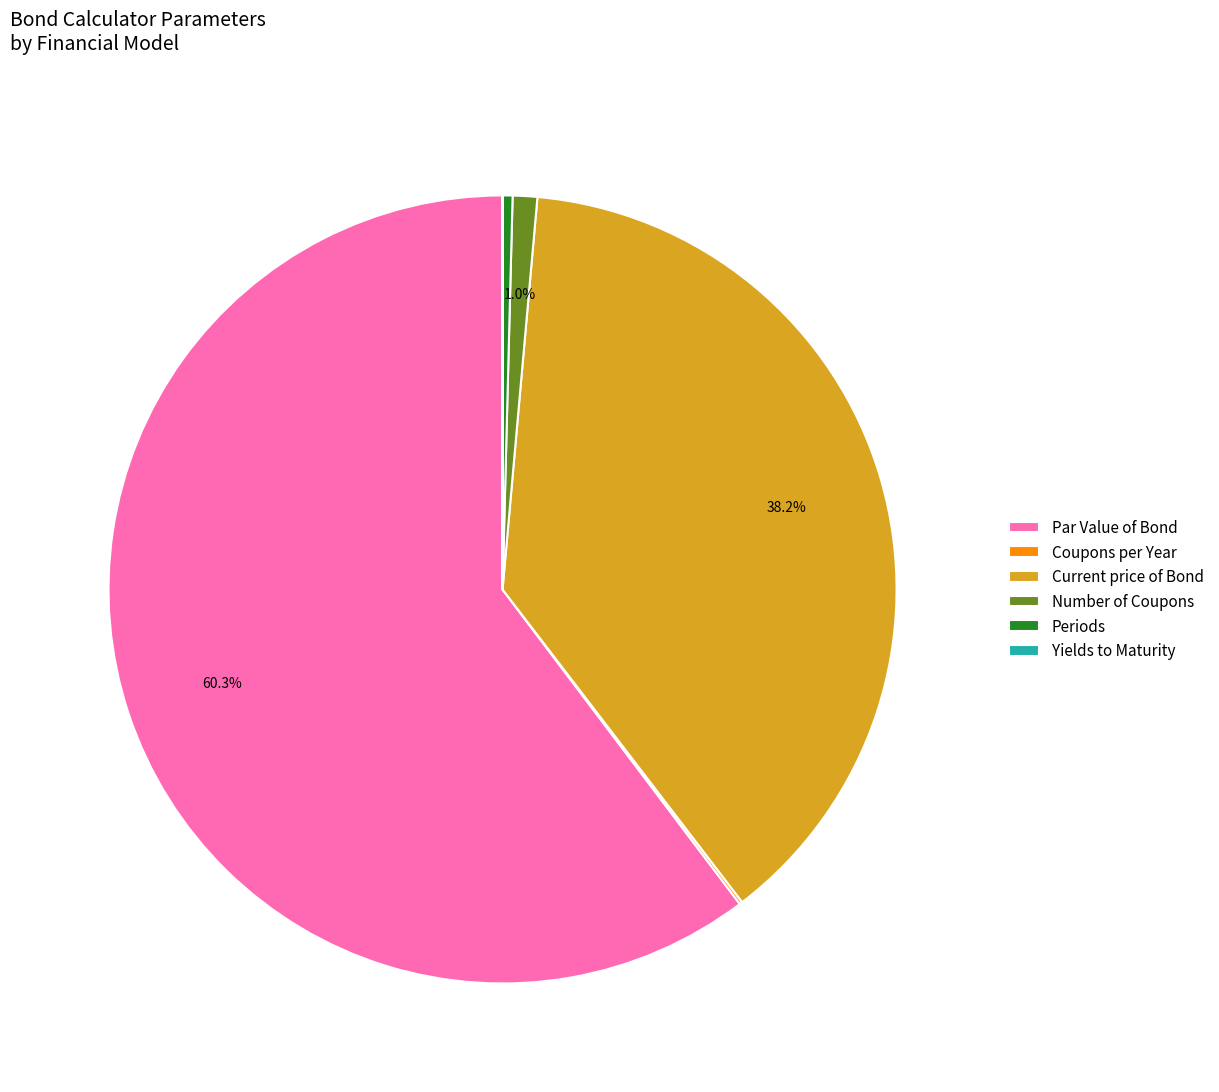

What portion of the pie excludes Current price of Bond?

61.8%